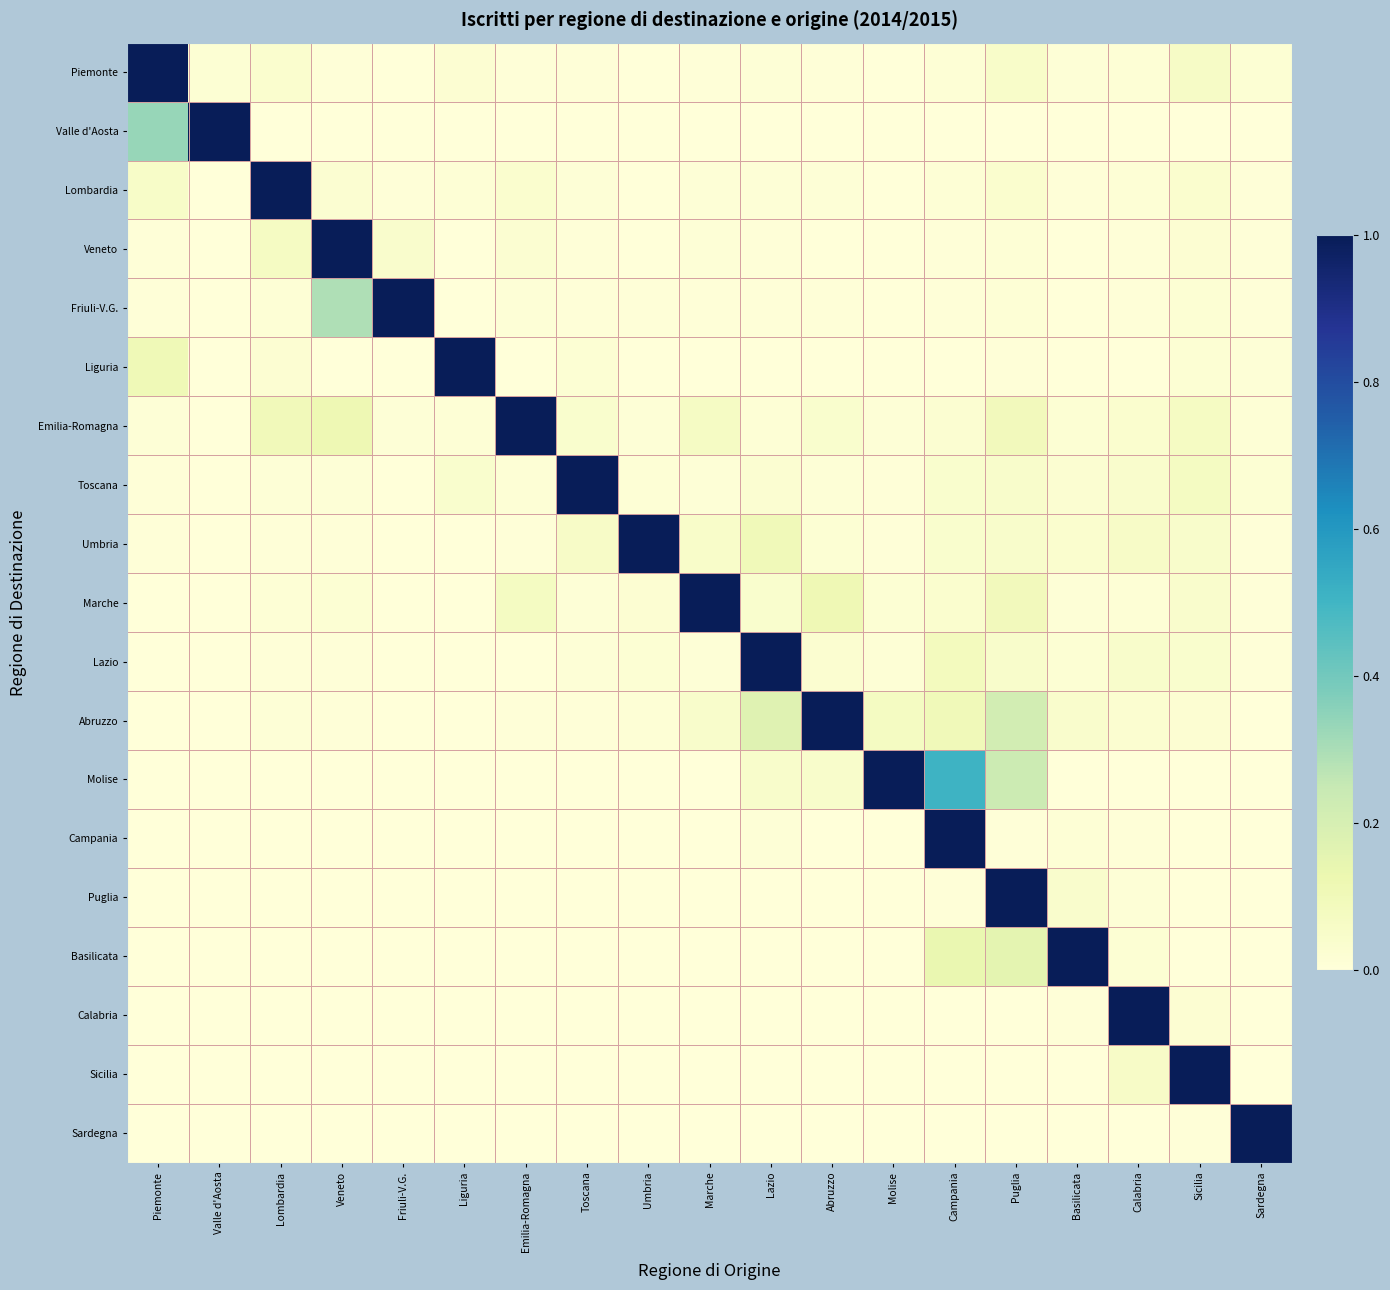

At which category is the sum across all series the highest?

Puglia